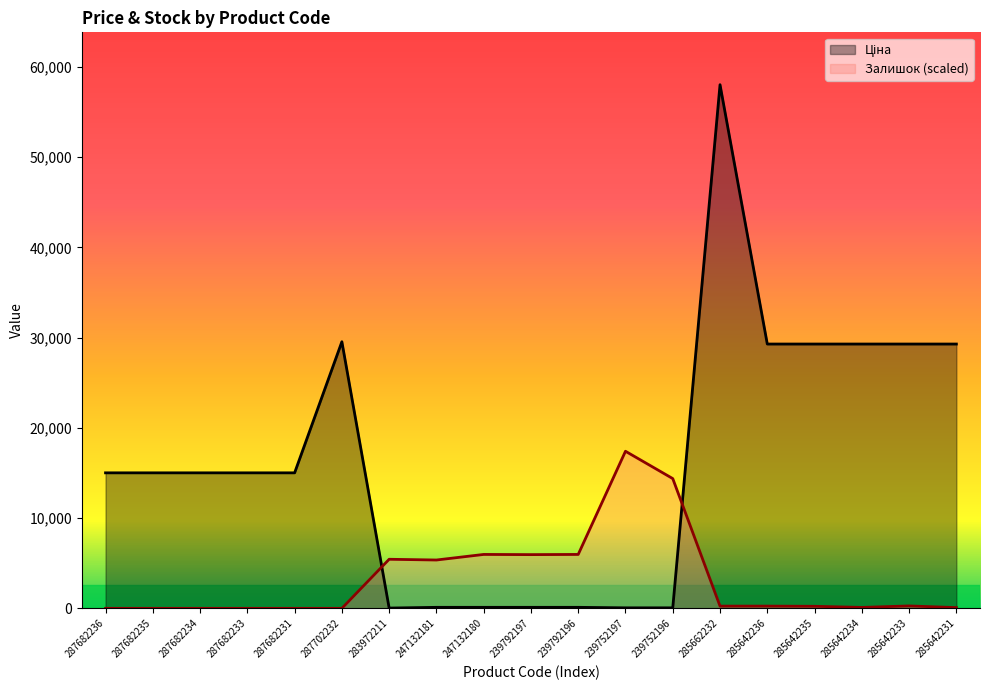

What is the value of the Ціна point at the 1st from the left?

15019.2